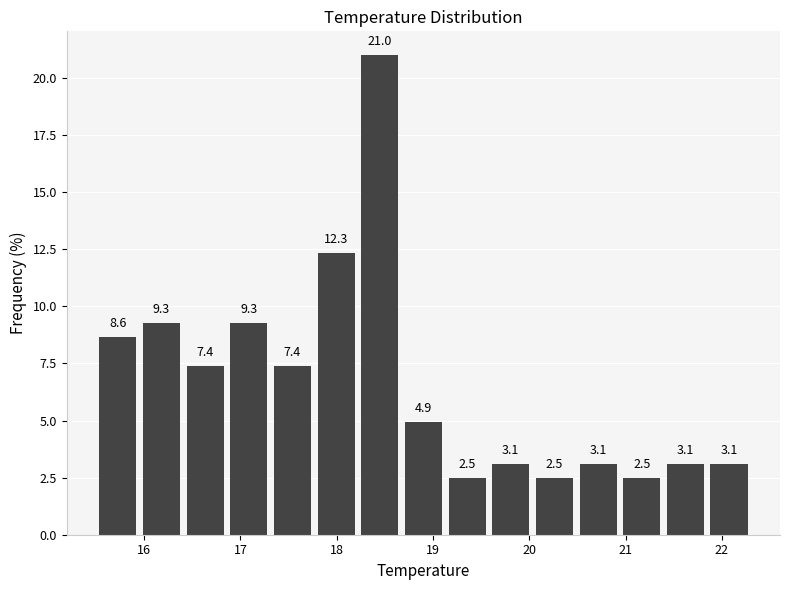

Reading left to right, transcribe this chart: for each bar, give the range it covers on the x-axis and its height. The bar edges are not printed on the chart, so give them approximately, as read against the axis.

15.5 to 16.0: 8.6
16.0 to 16.4: 9.3
16.4 to 16.9: 7.4
16.9 to 17.3: 9.3
17.3 to 17.8: 7.4
17.8 to 18.2: 12.3
18.2 to 18.7: 21.0
18.7 to 19.1: 4.9
19.1 to 19.6: 2.5
19.6 to 20.0: 3.1
20.0 to 20.5: 2.5
20.5 to 20.9: 3.1
20.9 to 21.4: 2.5
21.4 to 21.8: 3.1
21.8 to 22.3: 3.1